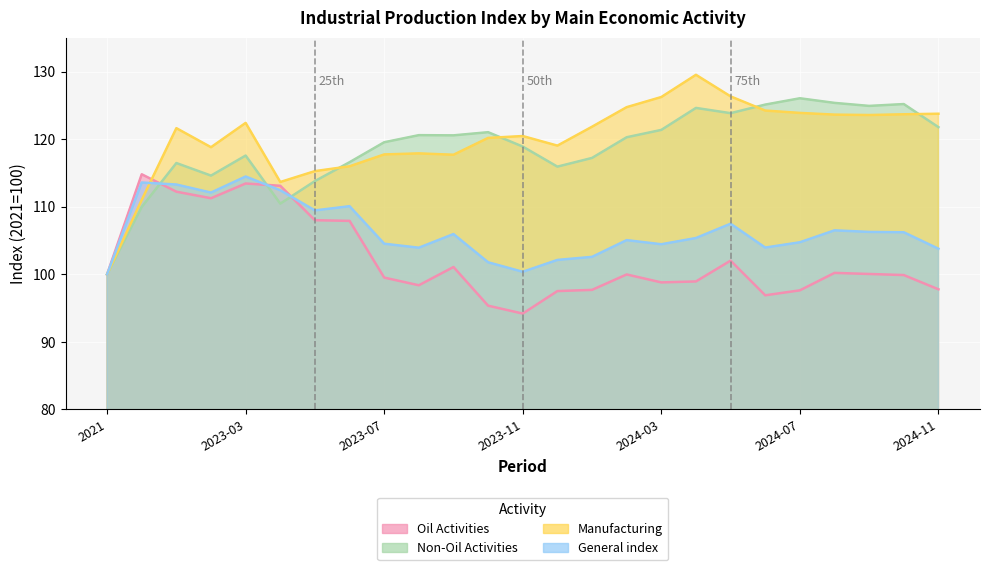

True or false: General index has more than 2 points higher than both neighbors.

True